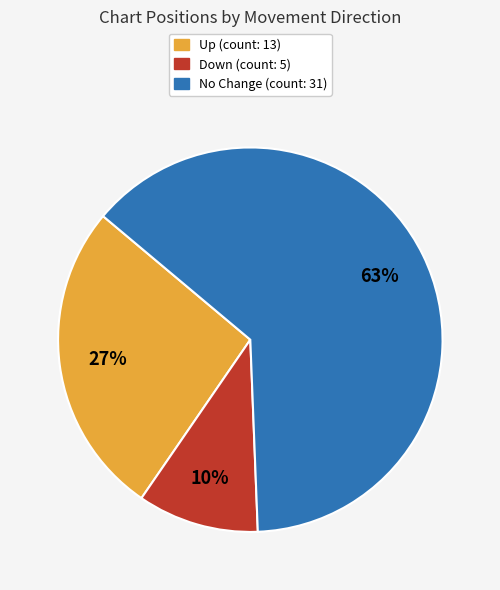

How many segments does this pie chart have?

3